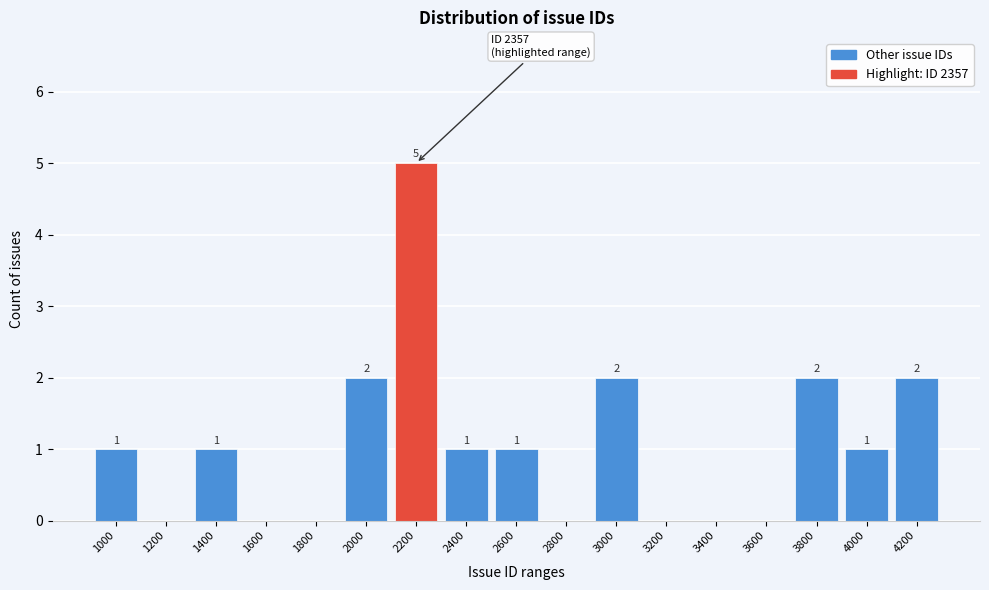

Reading right to left, transcribe all the data shown in this chart.

4200=2	4000=1	3800=2	3600=0	3400=0	3200=0	3000=2	2800=0	2600=1	2400=1	2200=5	2000=2	1800=0	1600=0	1400=1	1200=0	1000=1